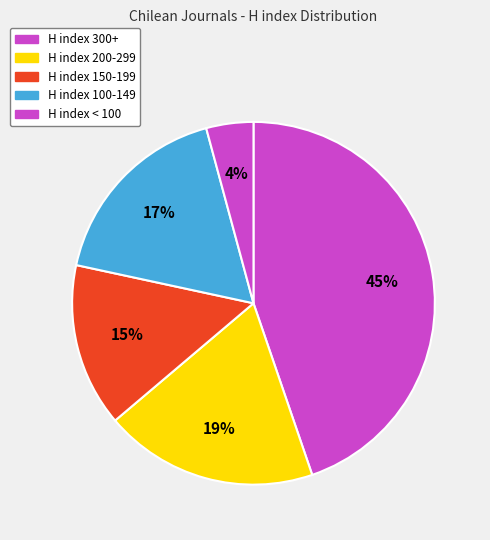

How many segments does this pie chart have?

5